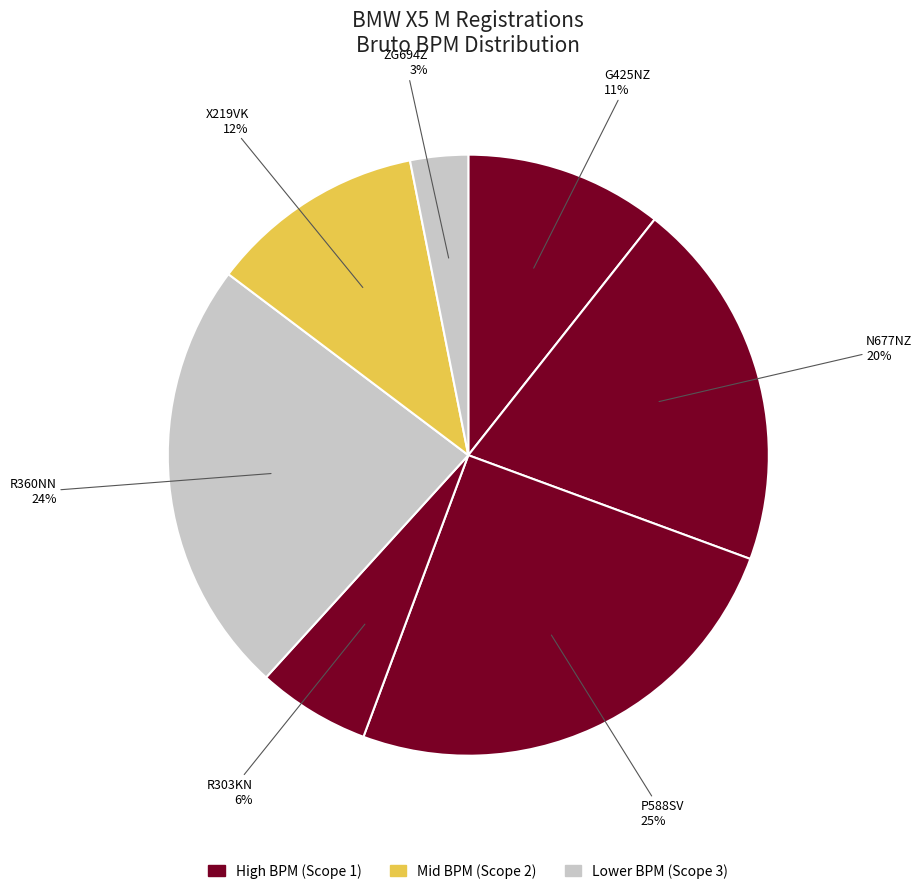

Count the number of slices in the pie.

7